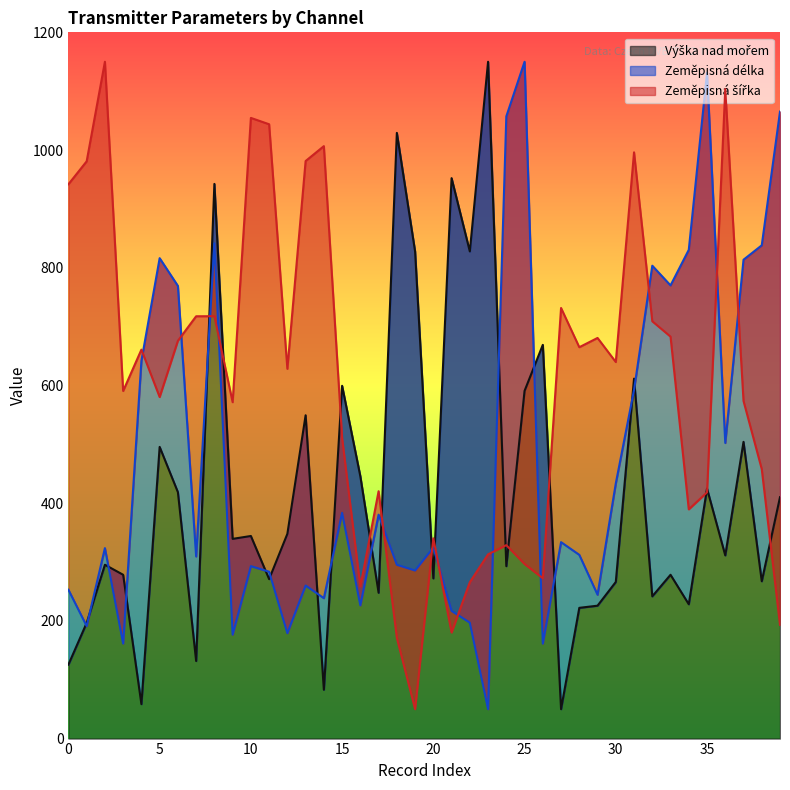

What is the maximum value for Výška nad mořem?

1150.0